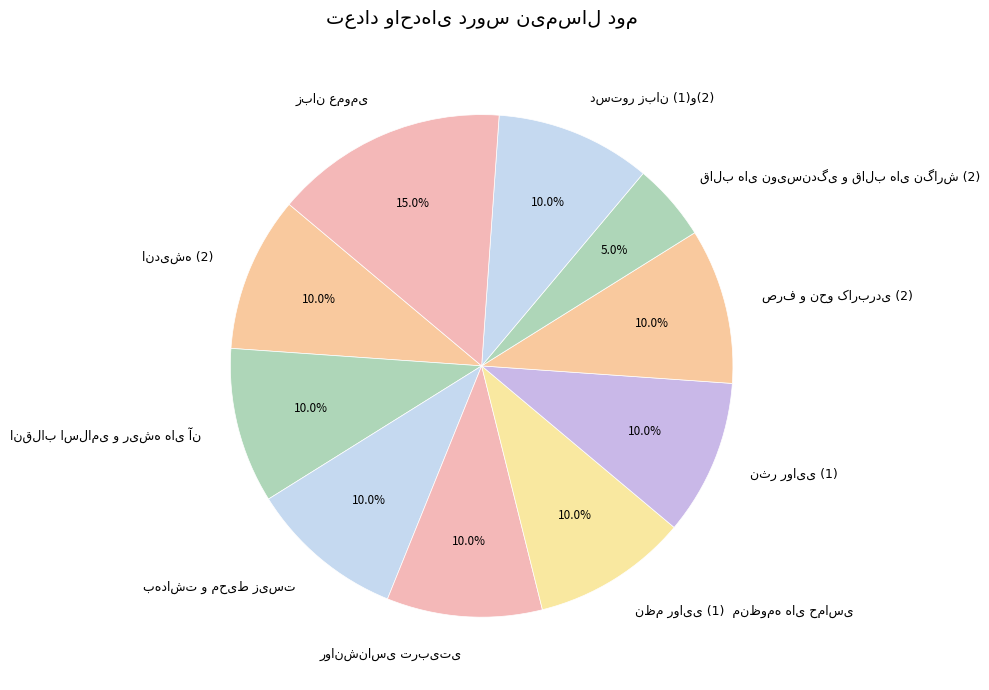

Is there a majority slice in this chart?

No